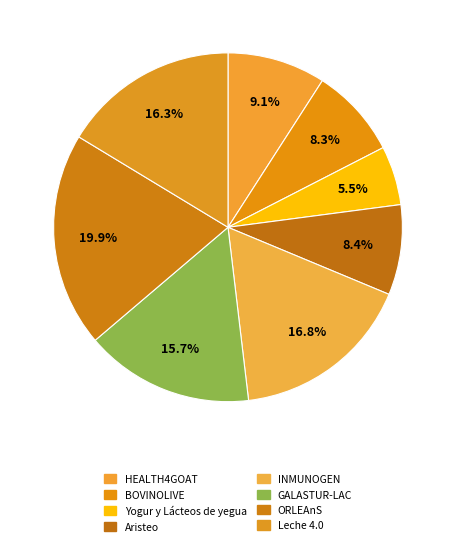

What is the ratio of the value at HEALTH4GOAT to the value at BOVINOLIVE?

1.1